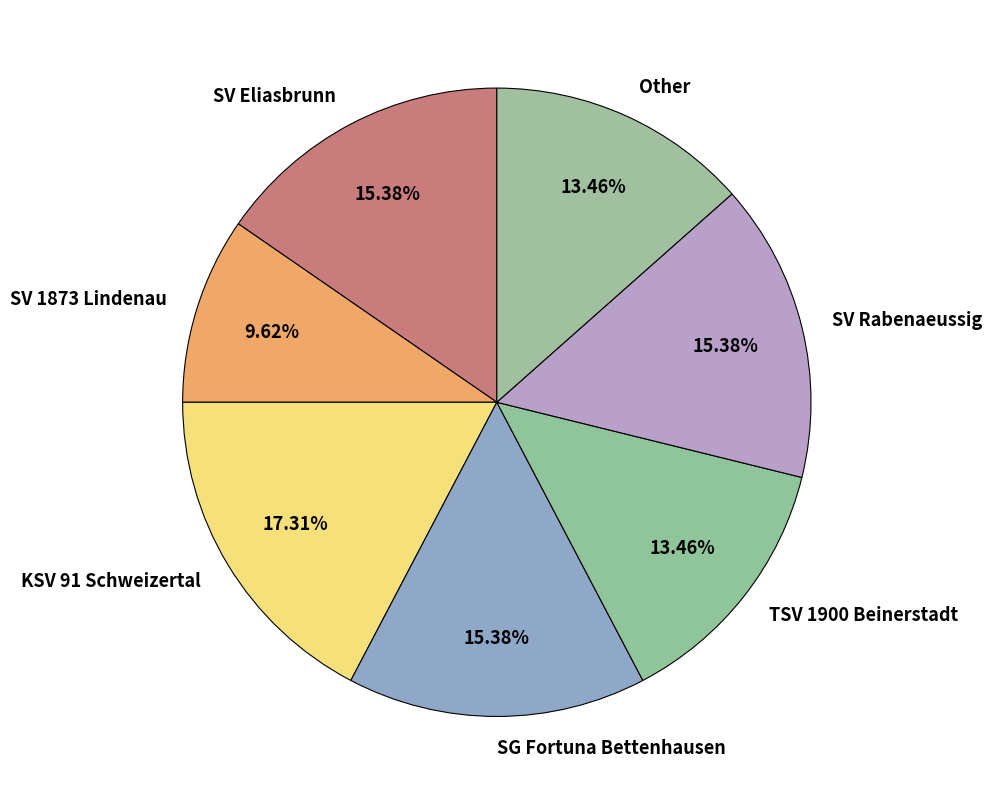

Is the sum of SG Fortuna Bettenhausen and TSV 1900 Beinerstadt greater than half?

No